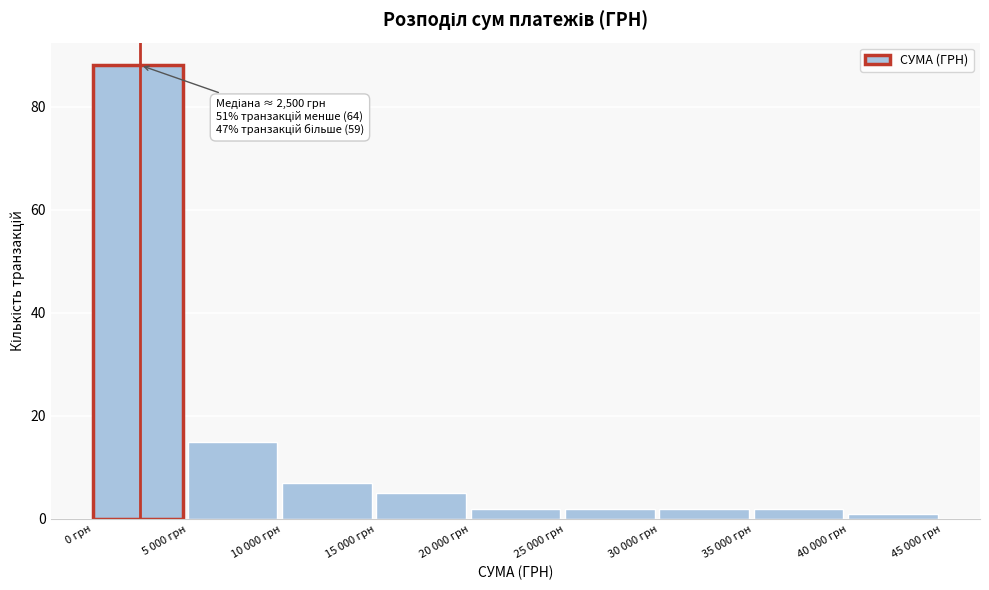

Reading left to right, extract all data points from this chart.

0 грн=88	5 000 грн=15	10 000 грн=7	15 000 грн=5	20 000 грн=2	25 000 грн=2	30 000 грн=2	35 000 грн=2	40 000 грн=1